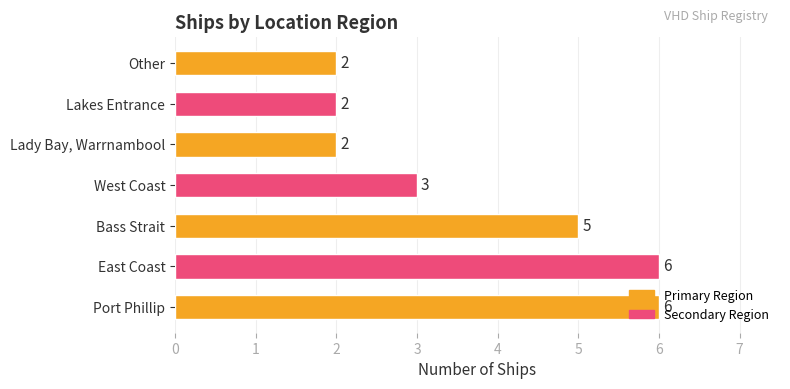

What is the sum of the values at Lady Bay, Warrnambool and Port Phillip?

8